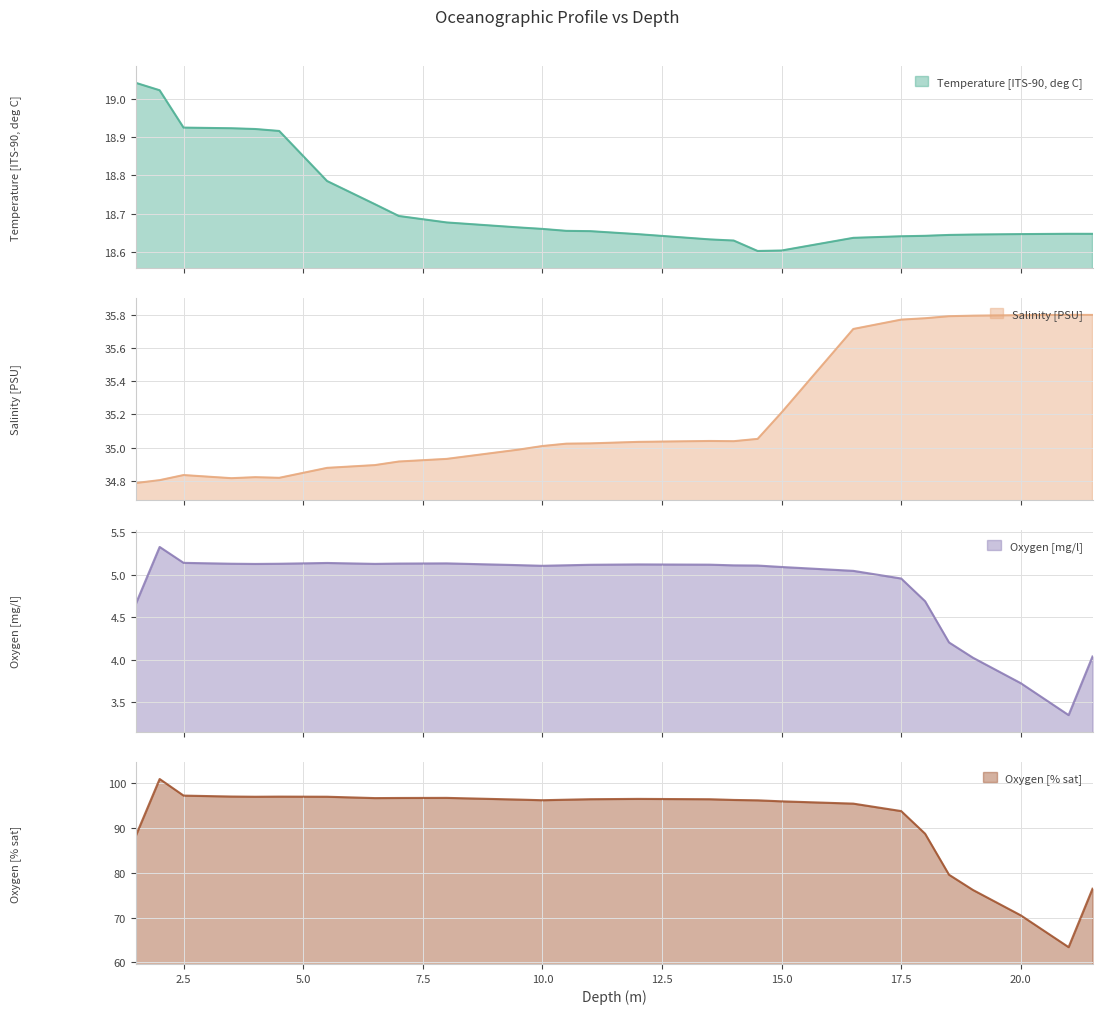

What is the label of the 22nd point from the right?

4.5